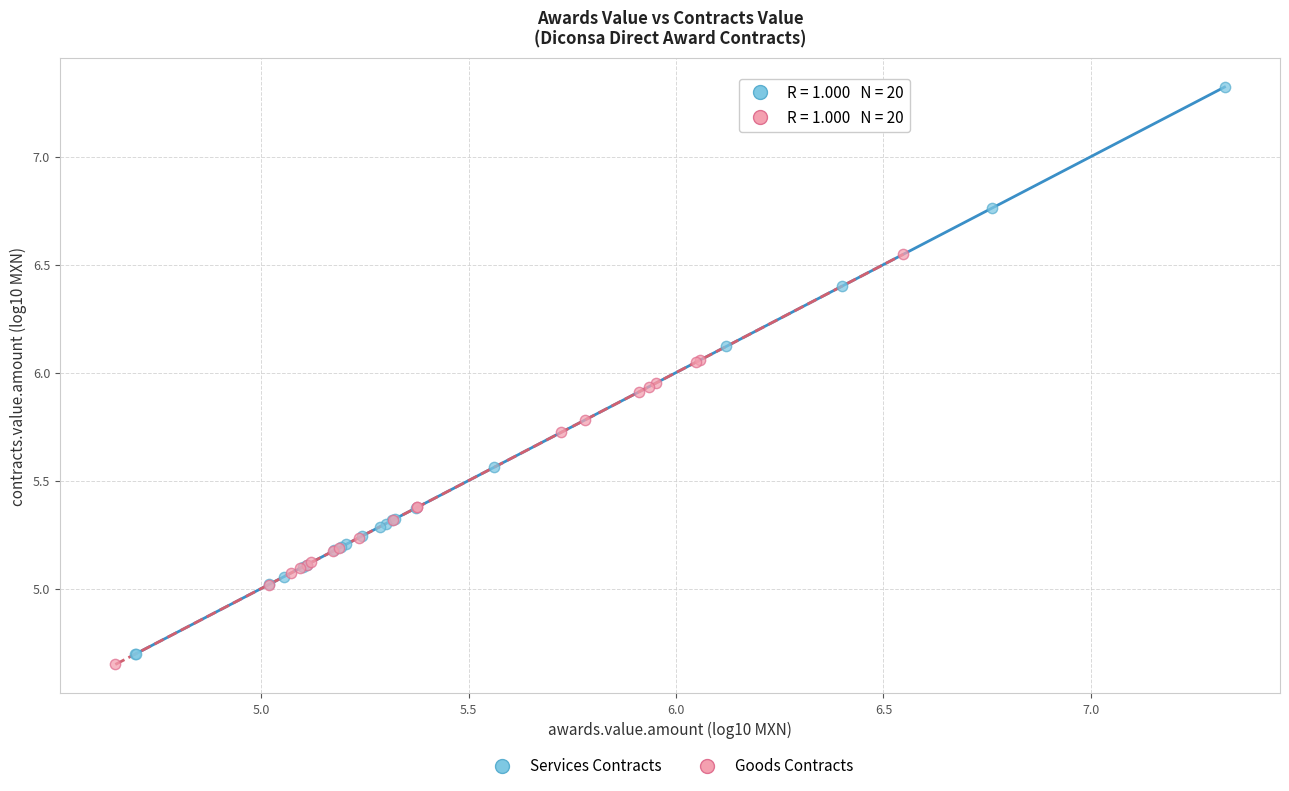

Which series has the largest Y range (max minus min)?

Services Contracts